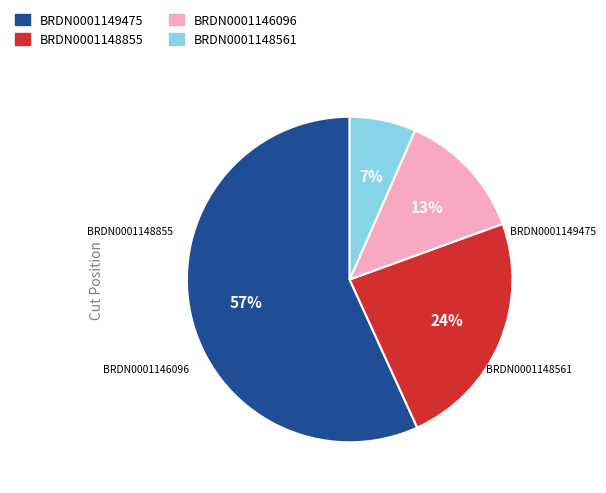

To the nearest percent, what is the combined percentage of BRDN0001148561 and BRDN0001149475?

63%